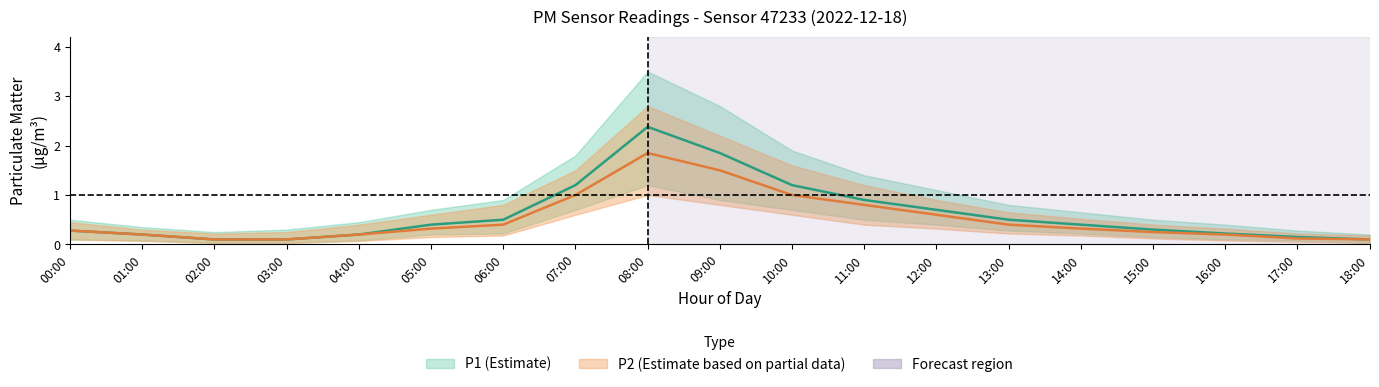

In P1_upper, how many points are higher than both neighbors (excluding endpoints)?

1